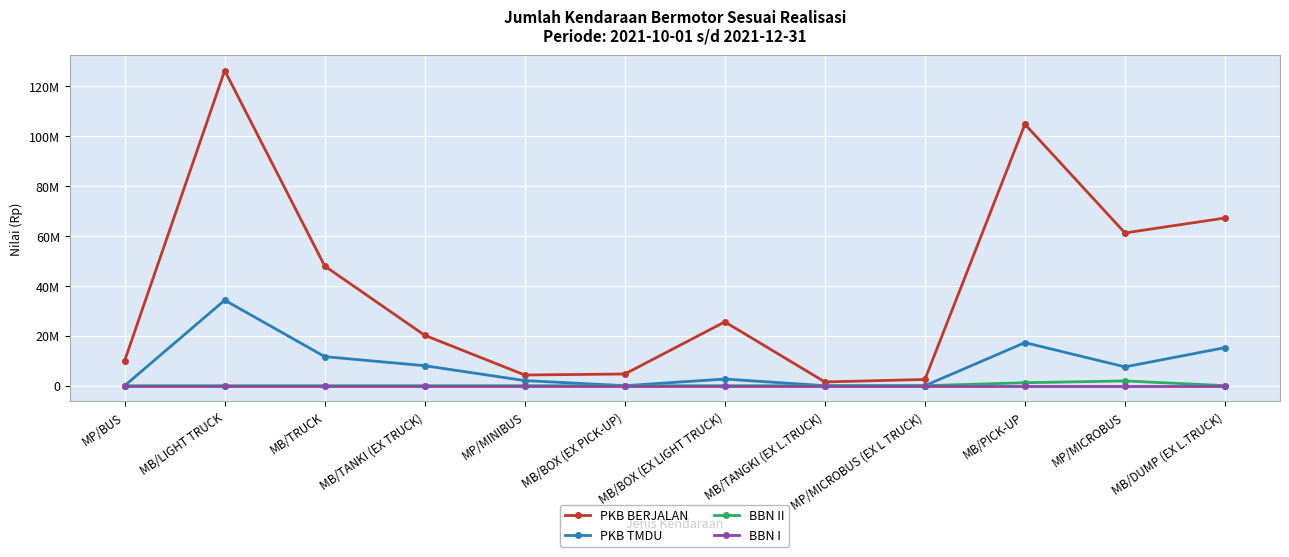

Reading right to left, transcribe all the data shown in this chart.

PKB BERJALAN: 67222568	61240855	104814454	2495500	1496820	25582190	4678574	4283577	20195474	47963485	126345908	10072066
PKB TMDU: 15244515	7537045	17268135	0	0	2657525	0	2037017	8002800	11651719	34270478	0
BBN II: 0	1910000	1180000	0	0	0	0	0	0	0	0	0
BBN I: 0	0	0	0	0	0	0	0	0	0	0	0